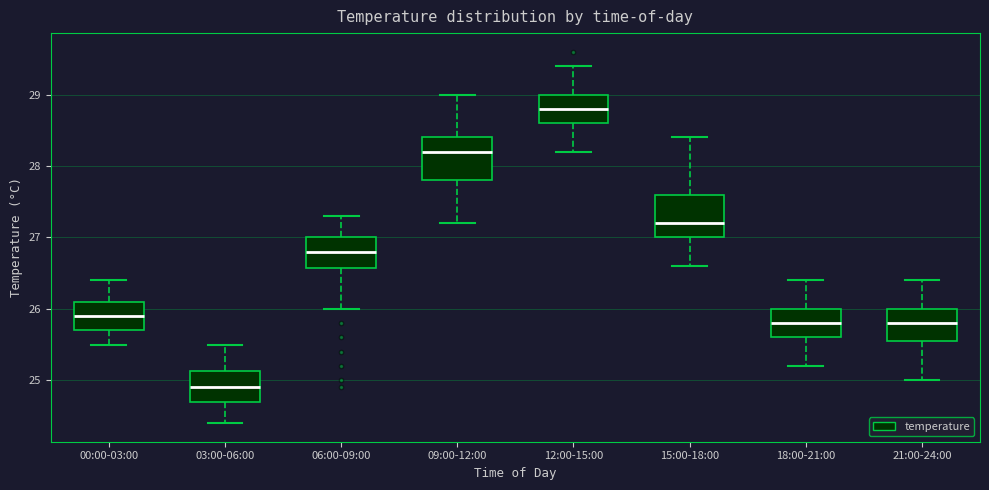

Reading left to right, read every box against the y-axis: the position of its median line, the range the box covers, and the ends of its whiskers. The values are not printed on the chart, so give them approximately, as read against the axis.

00:00-03:00: median 25.9, box 25.7 to 26.1, whiskers 25.5 to 26.4
03:00-06:00: median 24.9, box 24.7 to 25.1, whiskers 24.4 to 25.5
06:00-09:00: median 26.8, box 26.6 to 27.0, whiskers 26.0 to 27.3
09:00-12:00: median 28.2, box 27.8 to 28.4, whiskers 27.2 to 29.0
12:00-15:00: median 28.8, box 28.6 to 29.0, whiskers 28.2 to 29.4
15:00-18:00: median 27.2, box 27.0 to 27.6, whiskers 26.6 to 28.4
18:00-21:00: median 25.8, box 25.6 to 26.0, whiskers 25.2 to 26.4
21:00-24:00: median 25.8, box 25.6 to 26.0, whiskers 25.0 to 26.4